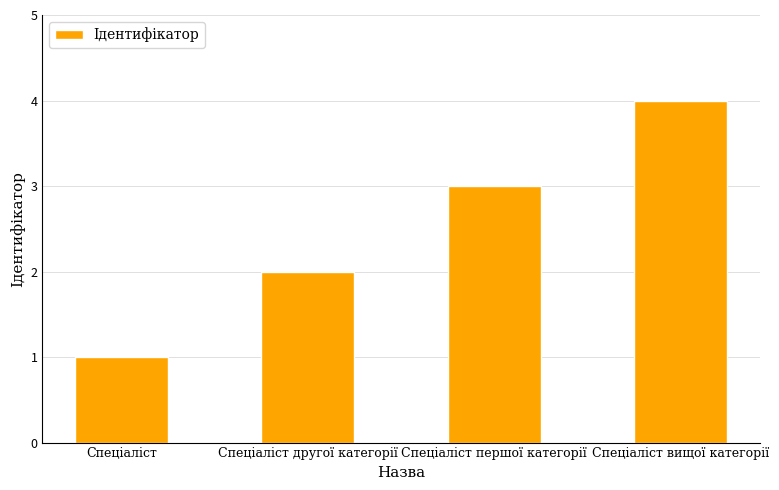

Reading right to left, what are all the values shown in this chart?

4	3	2	1